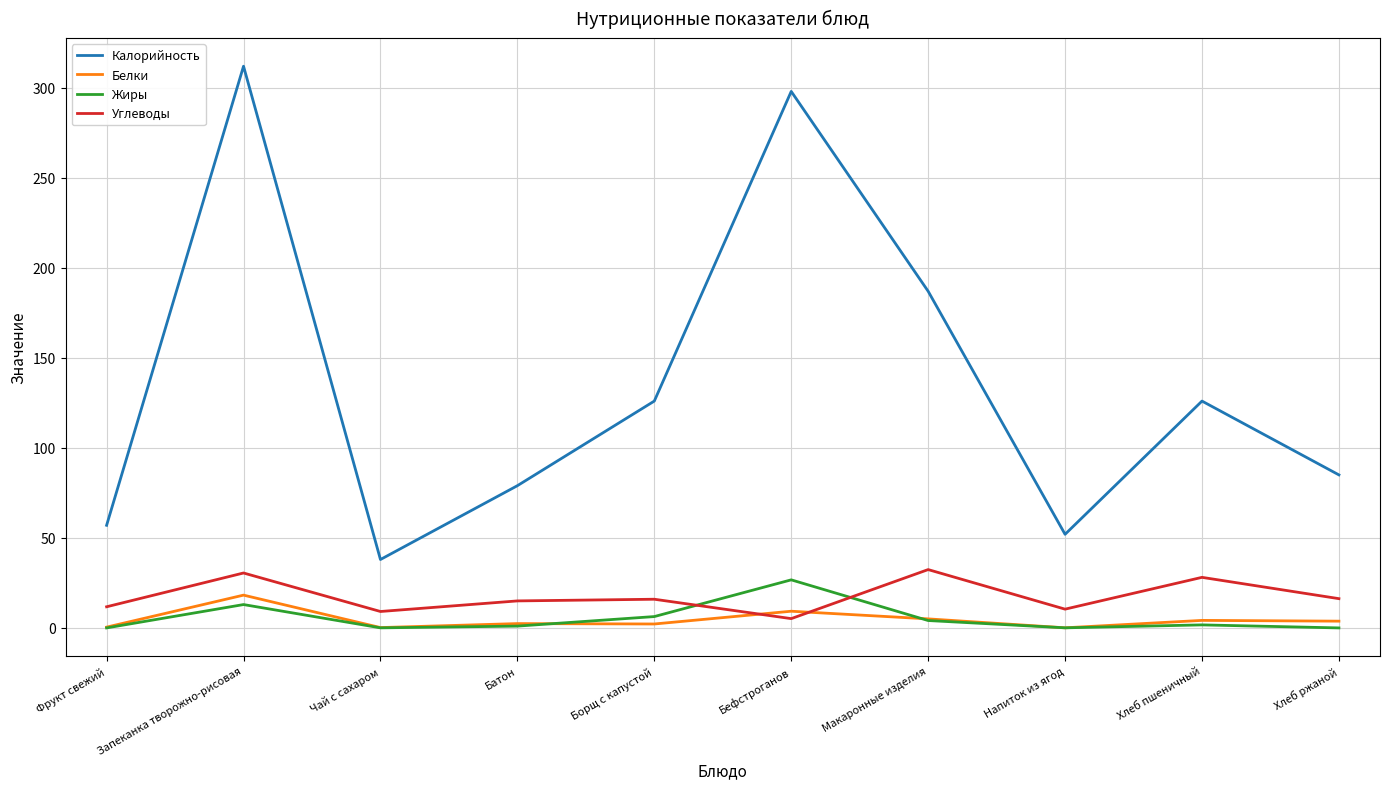

The value of Калорийность at Запеканка творожно-рисовая is 462.9. True or false?

False